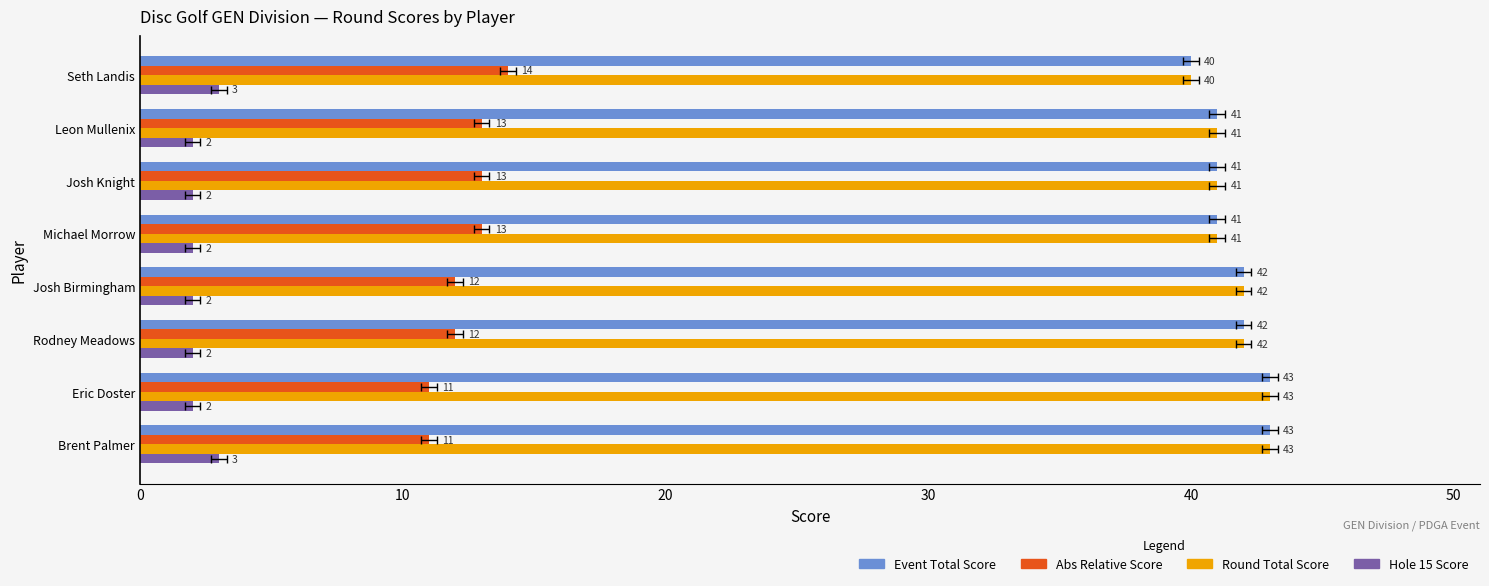

True or false: Round Total Score has a value of 40 at Seth Landis.

True